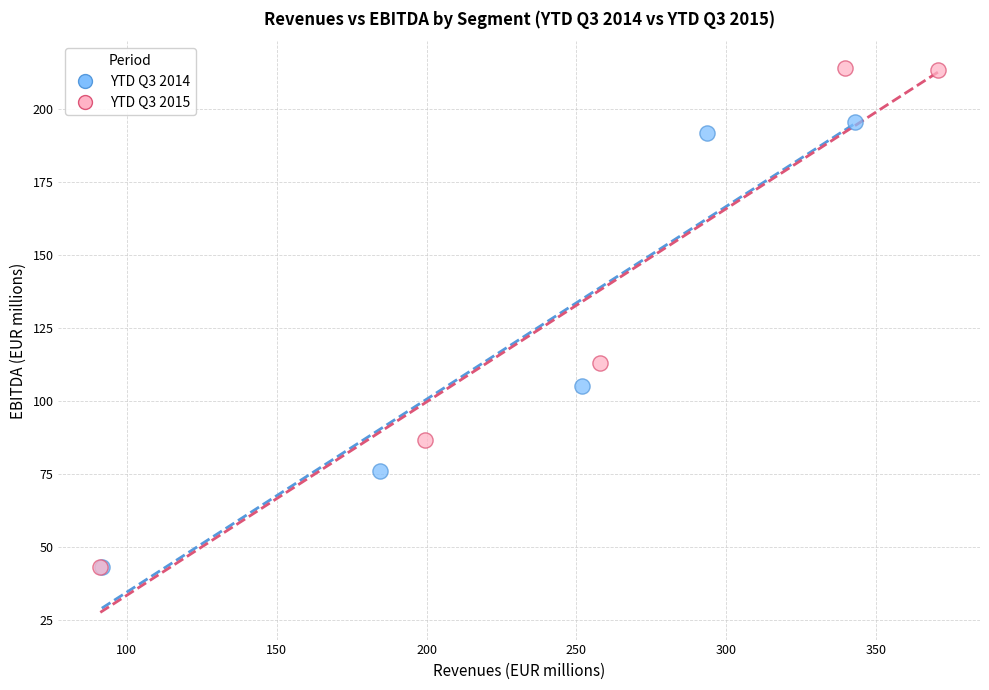

Which series reaches the maximum Y coordinate?

YTD Q3 2015